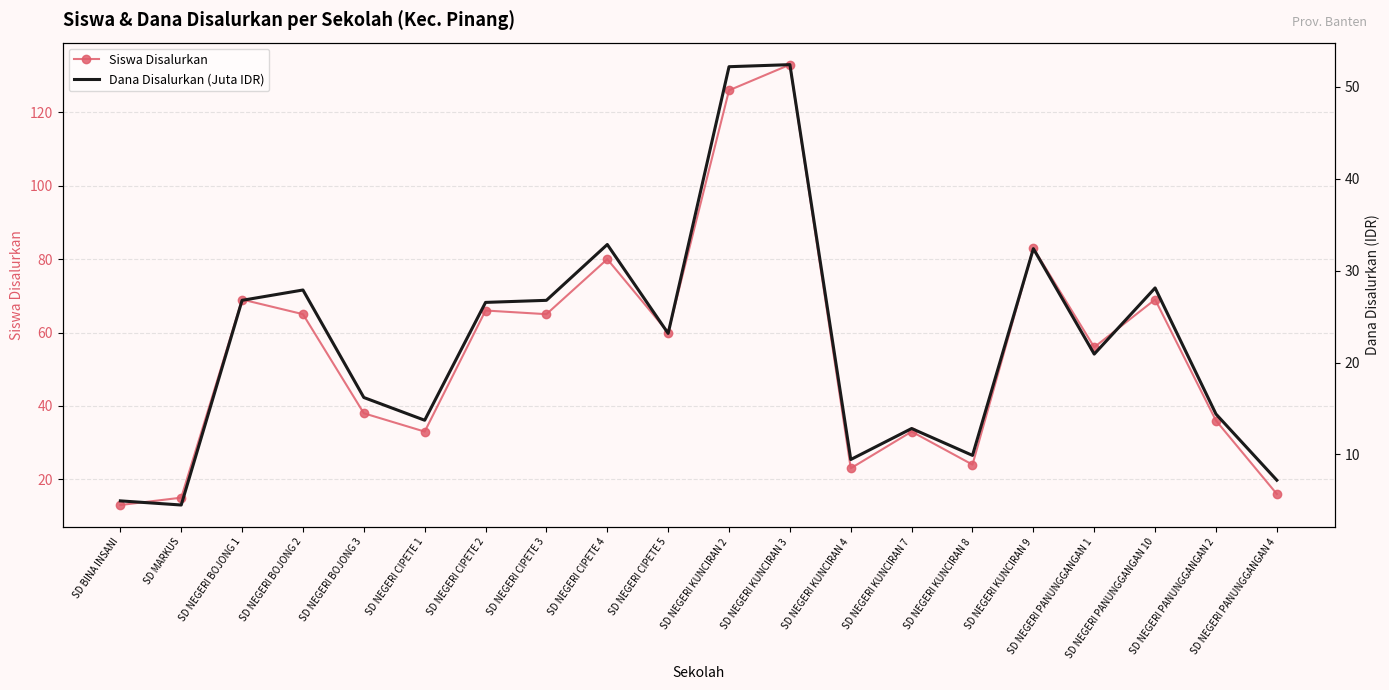

Is the value of Dana Disalurkan (Juta IDR) at SD NEGERI KUNCIRAN 4 greater than the value of Siswa Disalurkan at SD NEGERI KUNCIRAN 8?

No